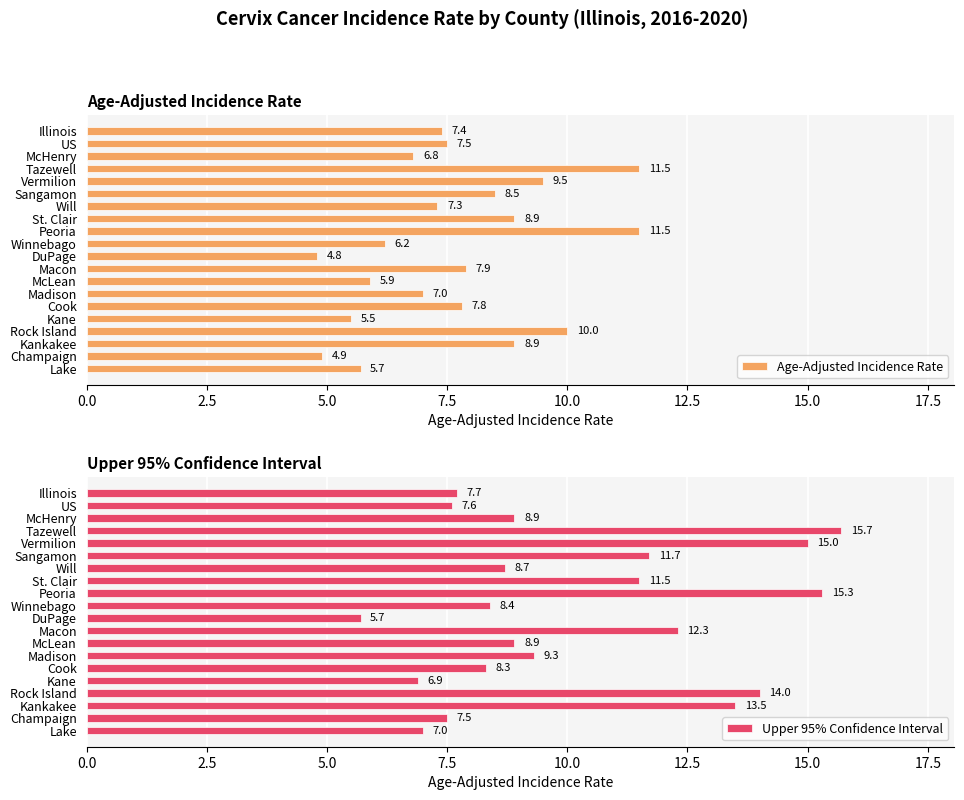

What is the sum of the Upper 95% Confidence Interval values at DuPage and Will?

14.4